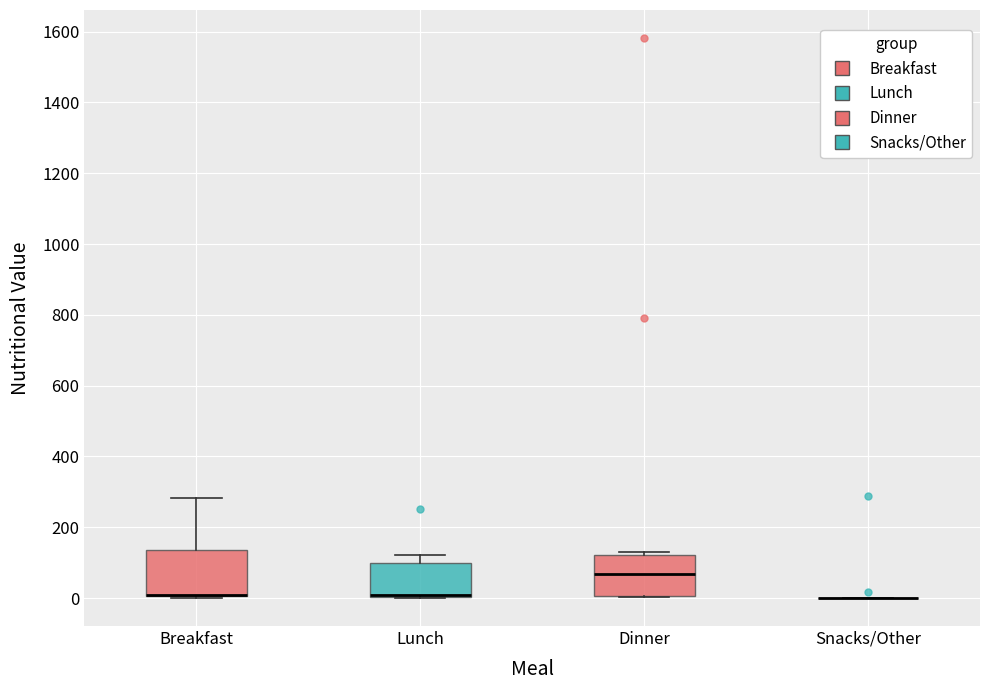

Reading left to right, transcribe this box plot: for each box, give where its median line is, the range the box spans, and where its two whiskers end, as read against the y-axis. The values are not printed on the chart, so give them approximately, as read against the axis.

Breakfast: median 0 (drawn on the box's lower edge), box 0 to 140, whiskers 0 to 280
Lunch: median 0 (just above the box's lower edge), box 0 to 100, whiskers 0 to 120
Dinner: median 60, box 0 to 120, whiskers 0 to 140
Snacks/Other: box collapsed to a line at 0, whiskers 0 to 0